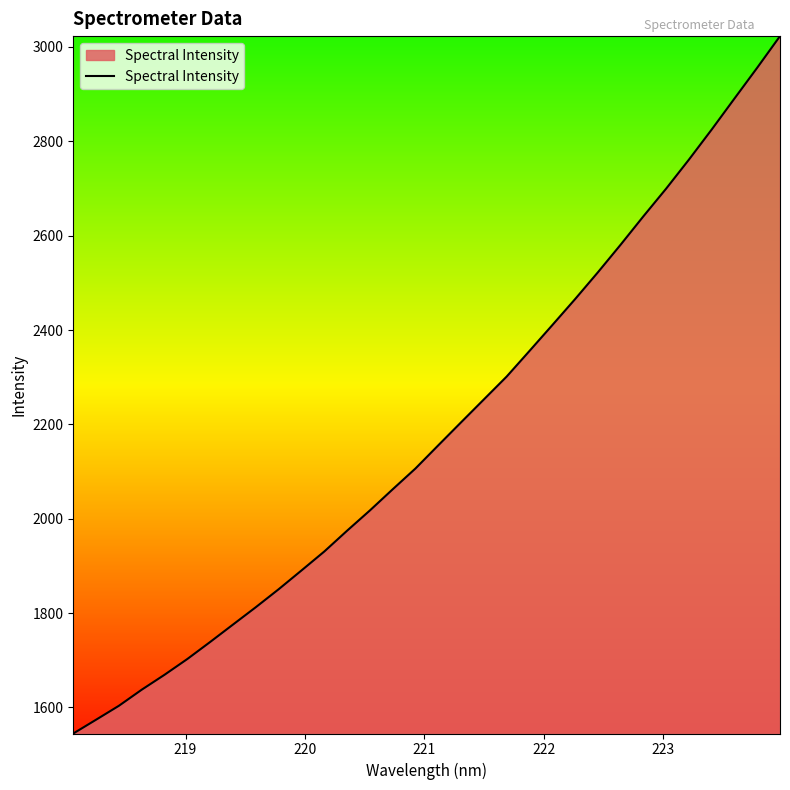

What is the minimum value shown in the chart?

1544.8